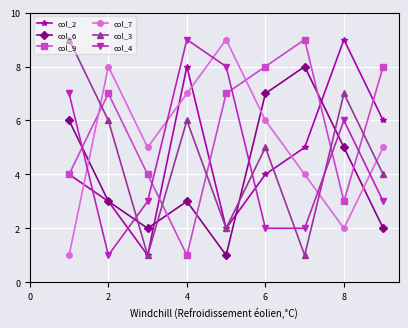

What is the difference between the second highest and second lowest values in the col_7 series?

6